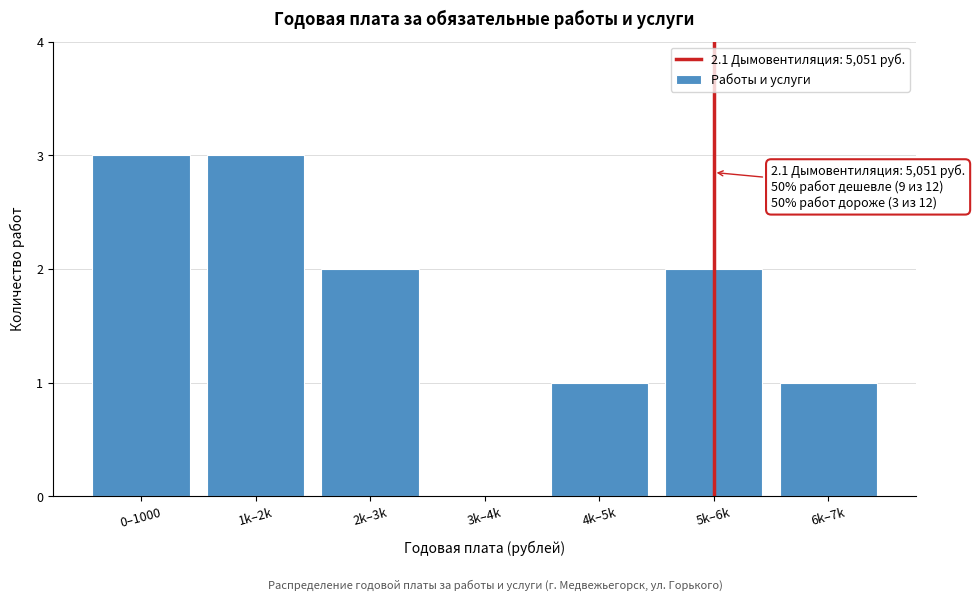

Reading right to left, extract all data points from this chart.

6k–7k=1	5k–6k=2	4k–5k=1	3k–4k=0	2k–3k=2	1k–2k=3	0–1000=3